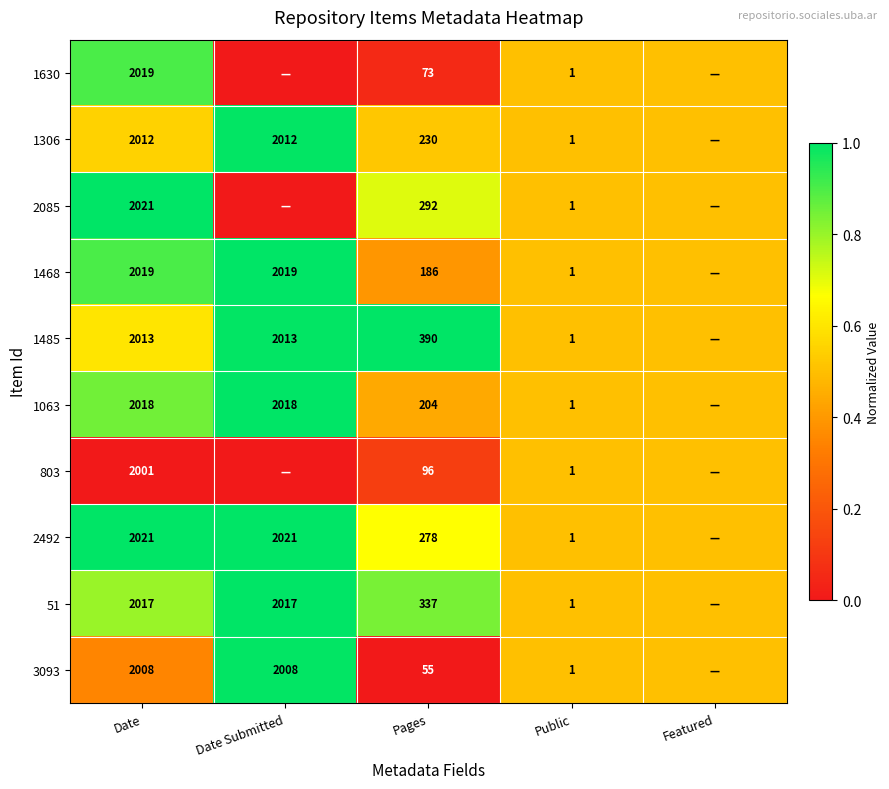

Is it true that 1063 equals 0.1 at Pages?

False